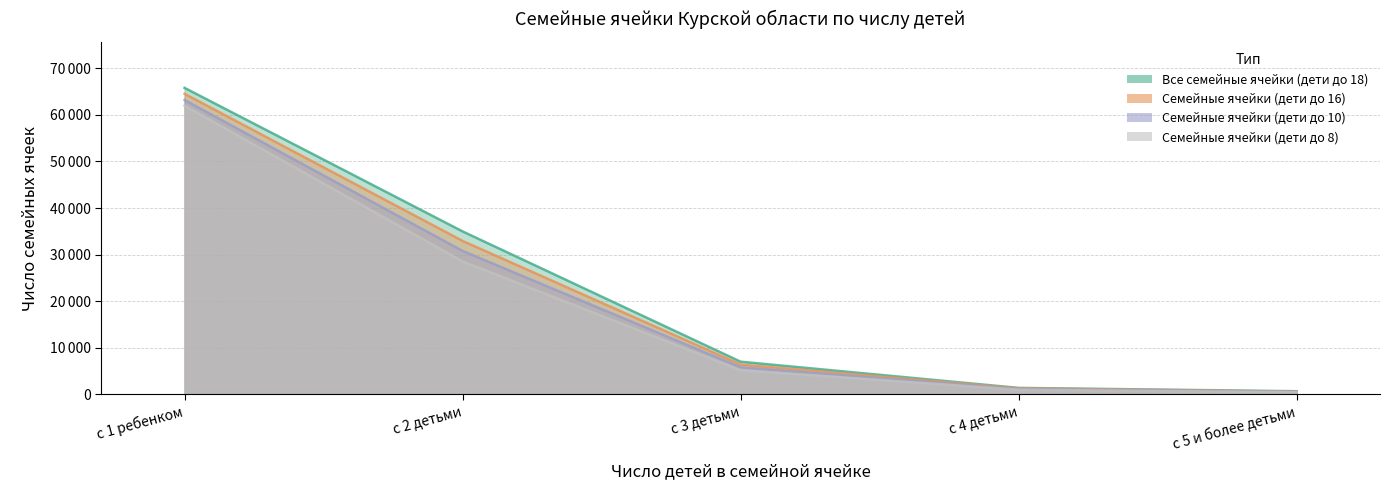

How many distinct data groups are displayed?

4